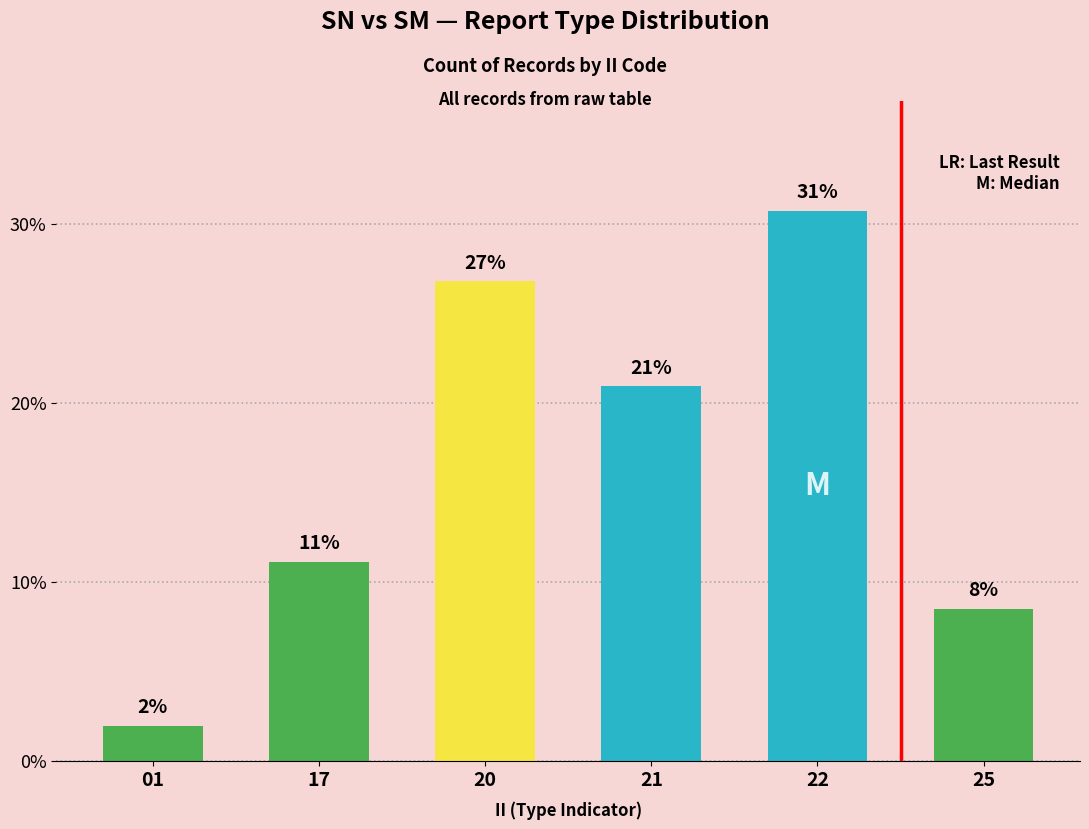

Which label corresponds to the largest value in the chart?

22